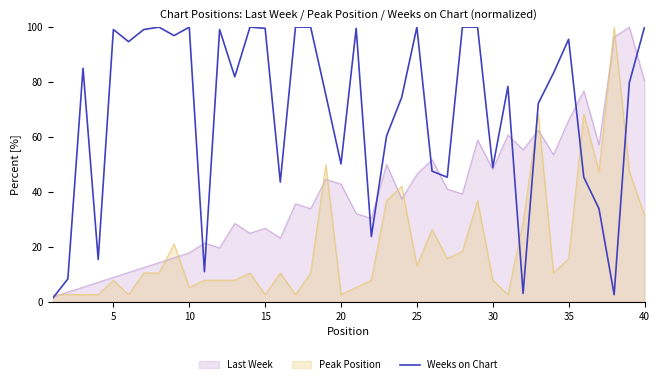

What is the maximum value shown in the chart?

100.0